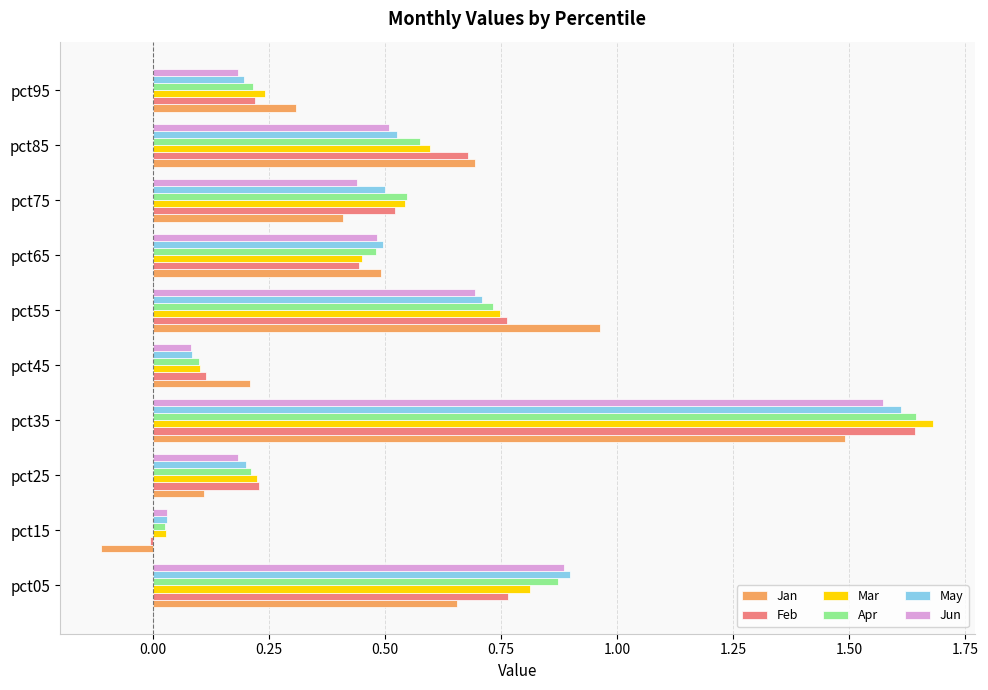

What is the total value across all series at pct35?

9.6